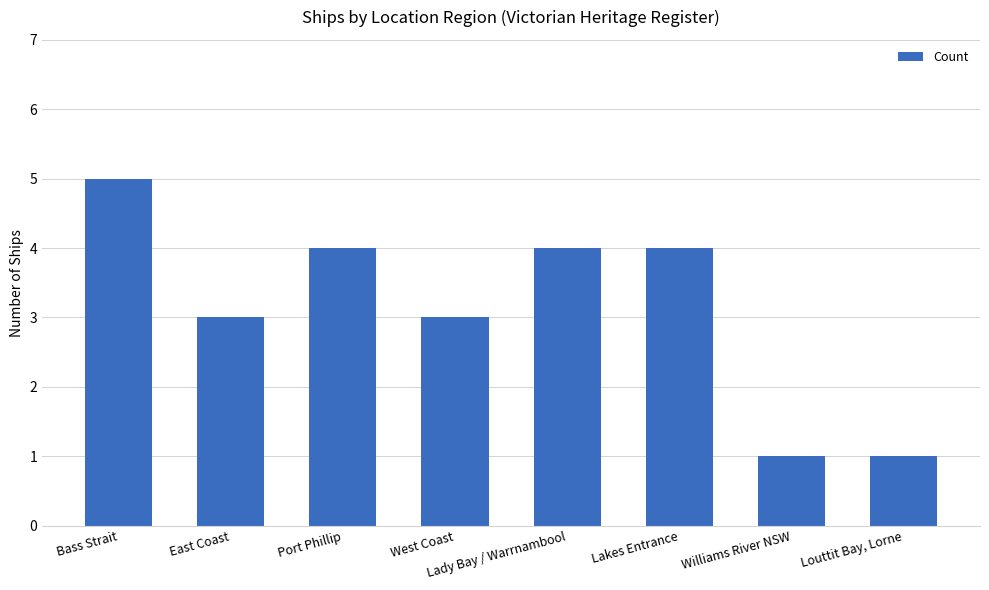

True or false: the data shows 1 at Williams River NSW.

True